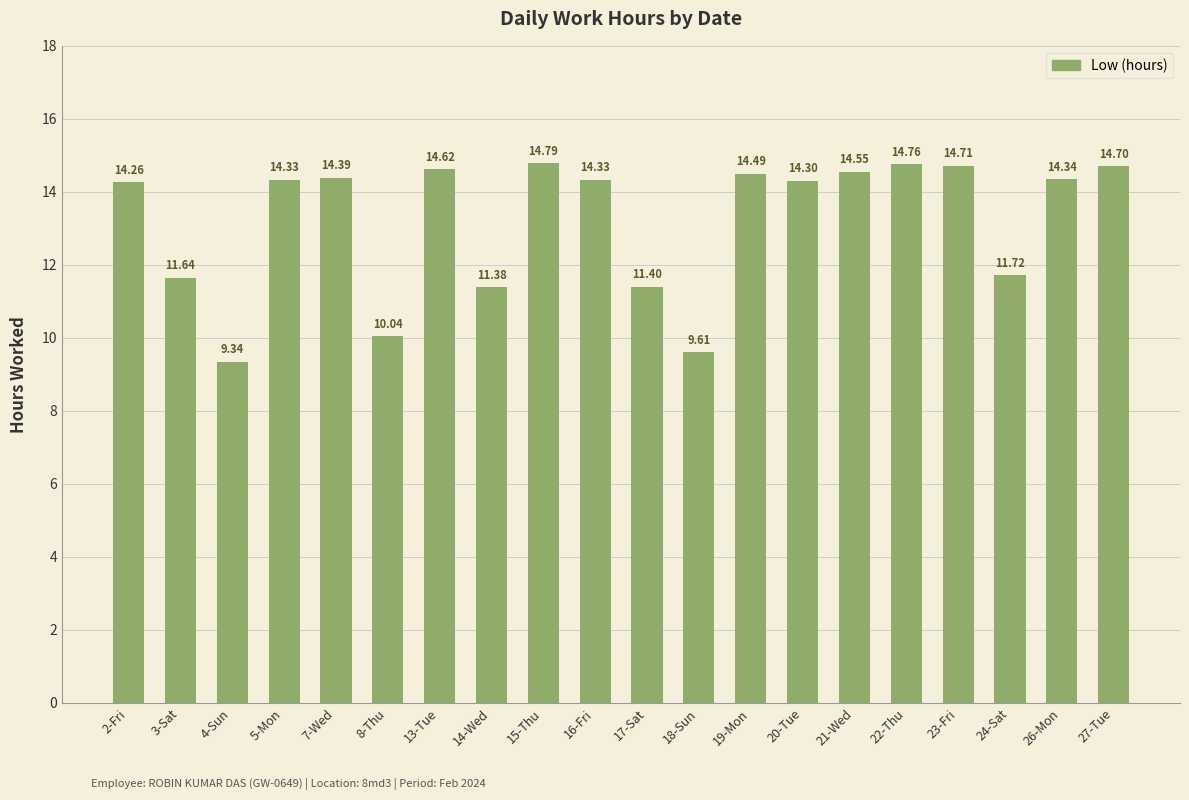

Where is the data nearest to the value 12?

24-Sat